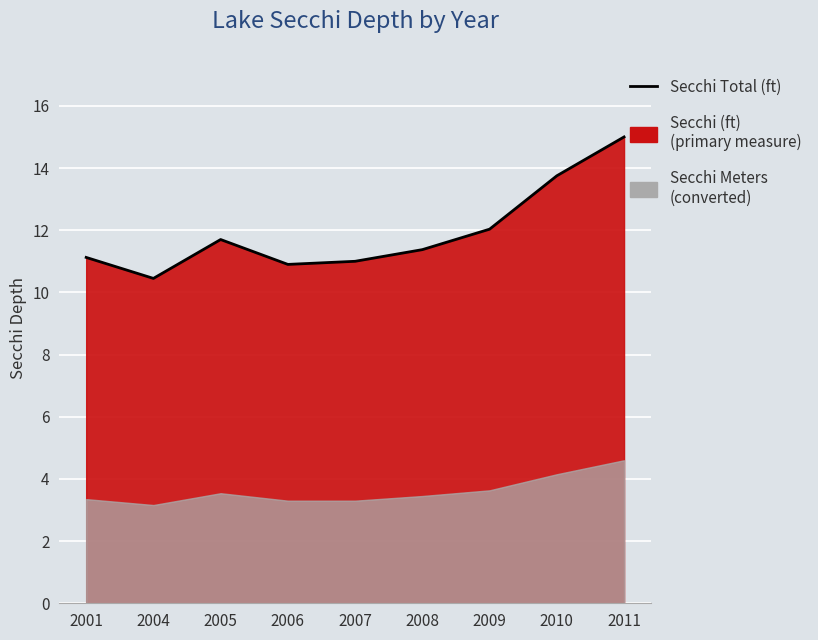

At which label does the data first exceed 11?

2001